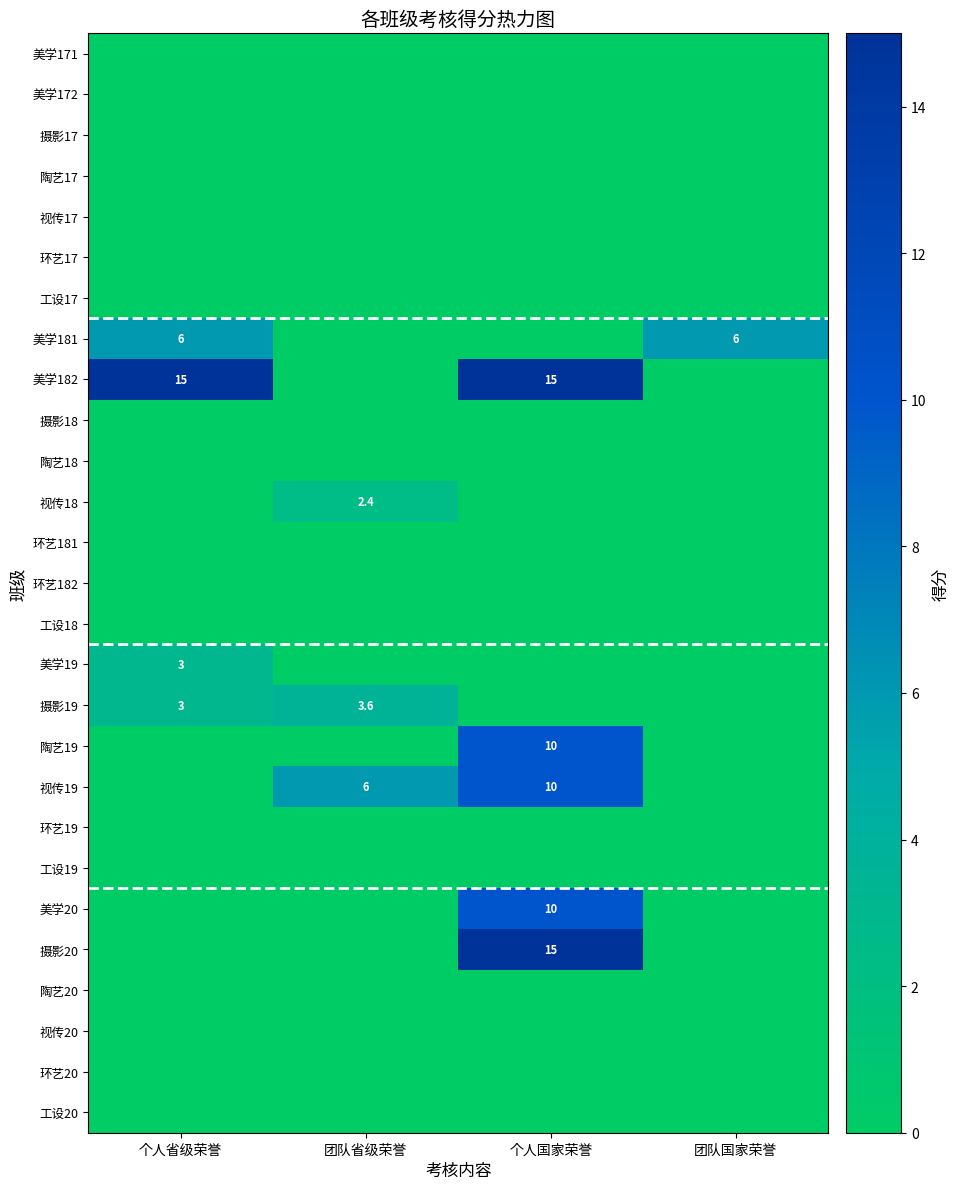

How many series are shown in this chart?

27